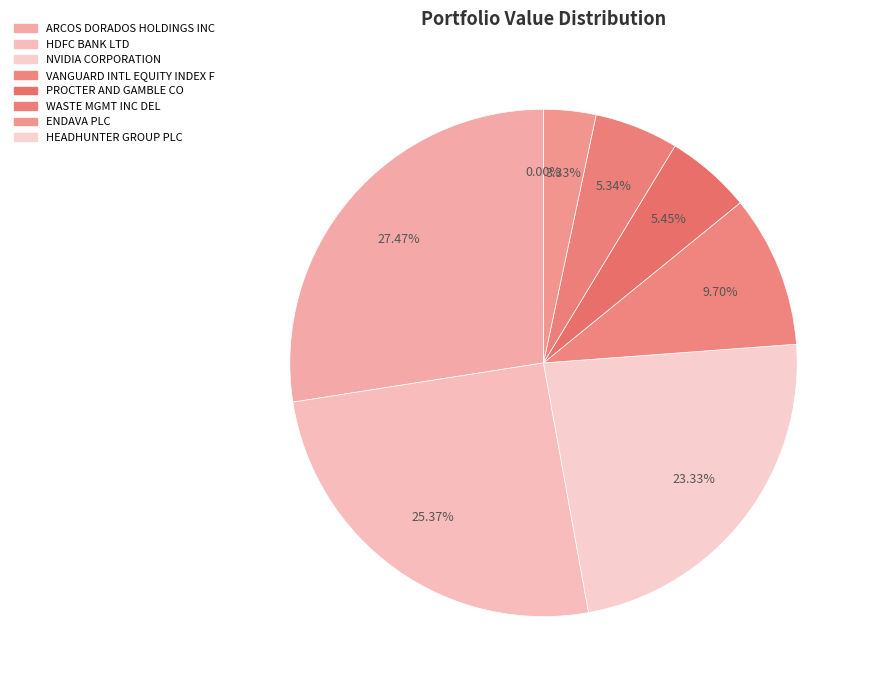

What is the change in value from HDFC BANK LTD to NVIDIA CORPORATION?

-175165